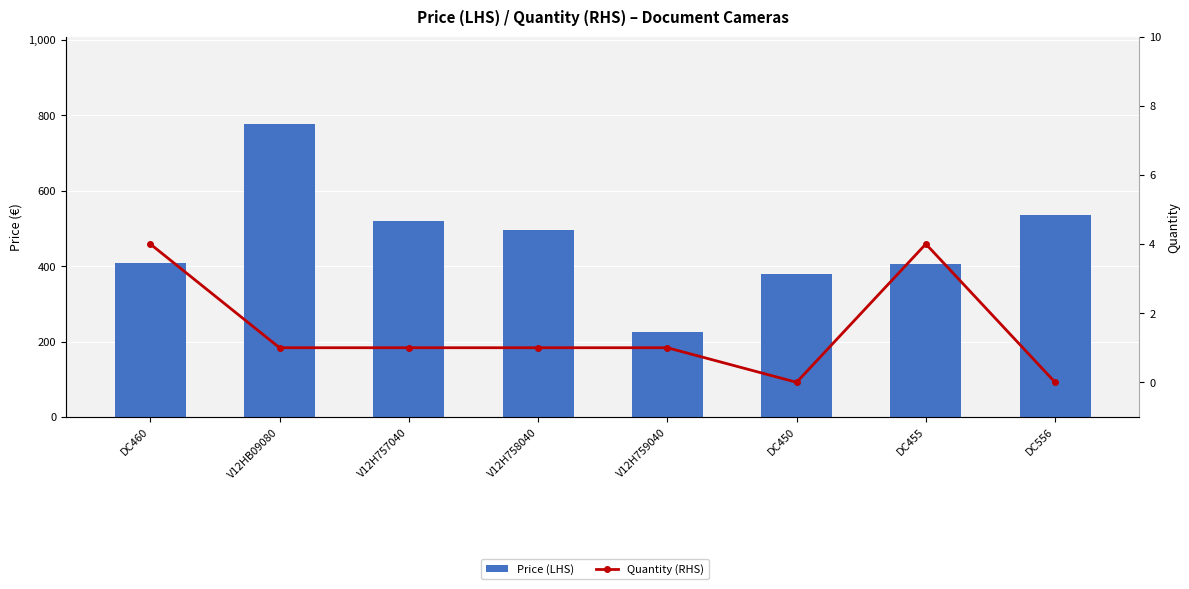

What is the label of the 3rd bar from the right?

DC450